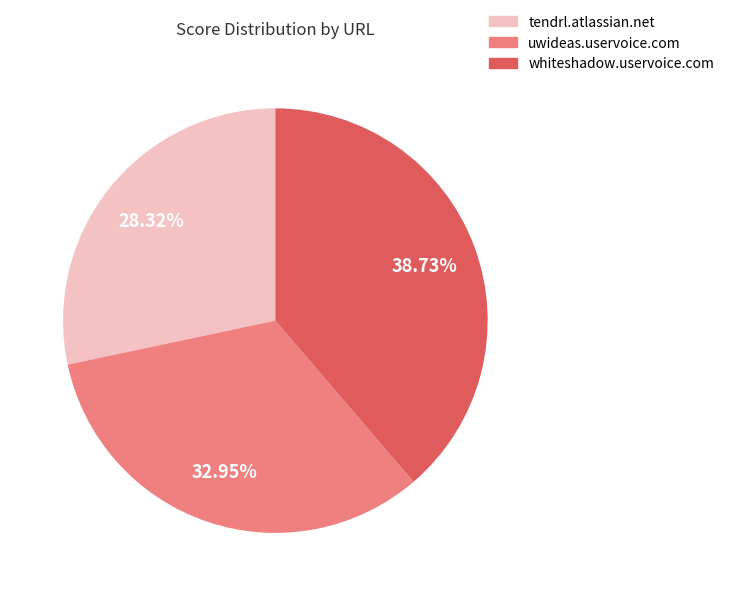

What is the ratio of the value at tendrl.atlassian.net to the value at uwideas.uservoice.com?

0.9